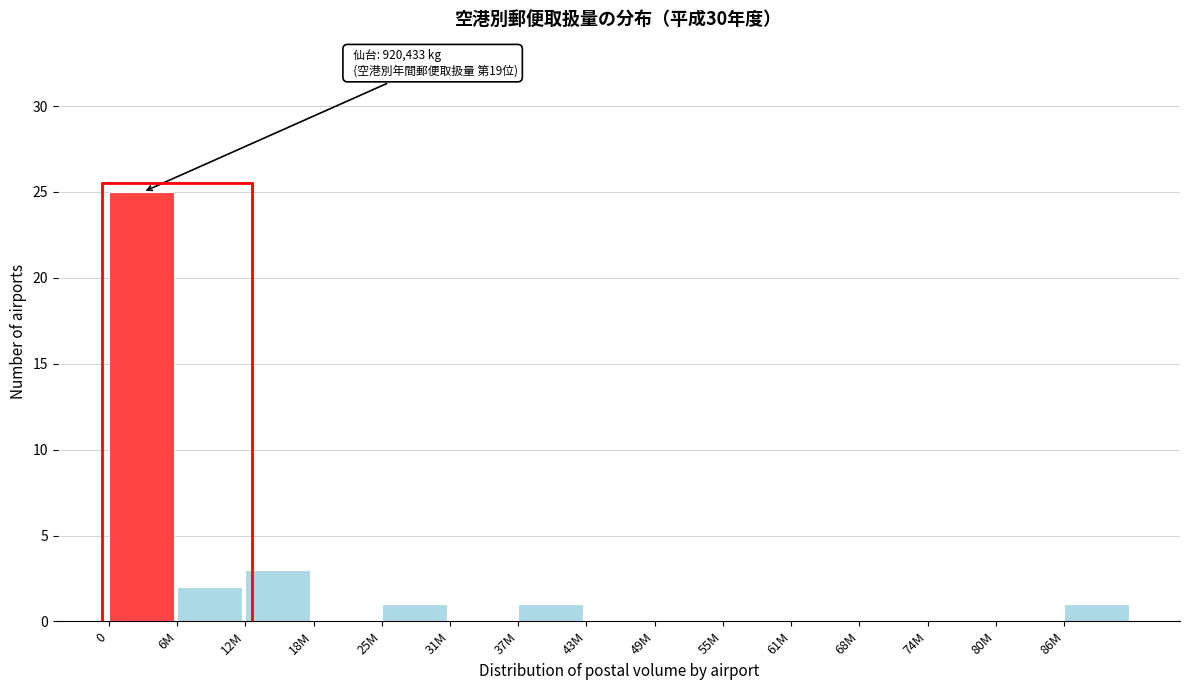

Reading left to right, transcribe all the data shown in this chart.

0=25	6M=2	12M=3	18M=0	25M=1	31M=0	37M=1	43M=0	49M=0	55M=0	61M=0	68M=0	74M=0	80M=0	86M=1